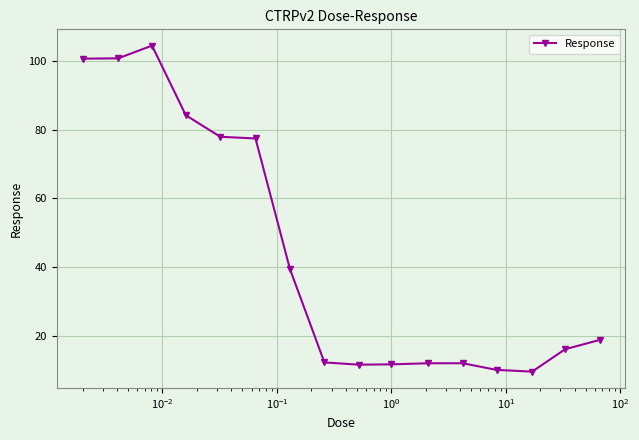

What is the value of the 11th point from the left?

11.9